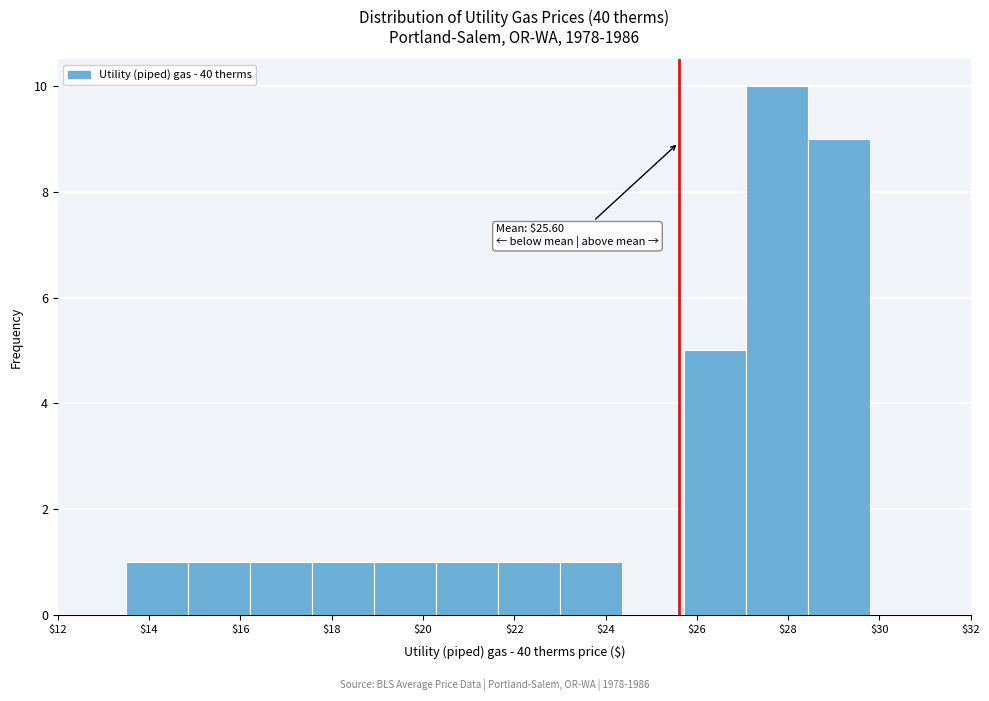

Over which range of the x-axis is the bar tallest?

27.0 to 28.4